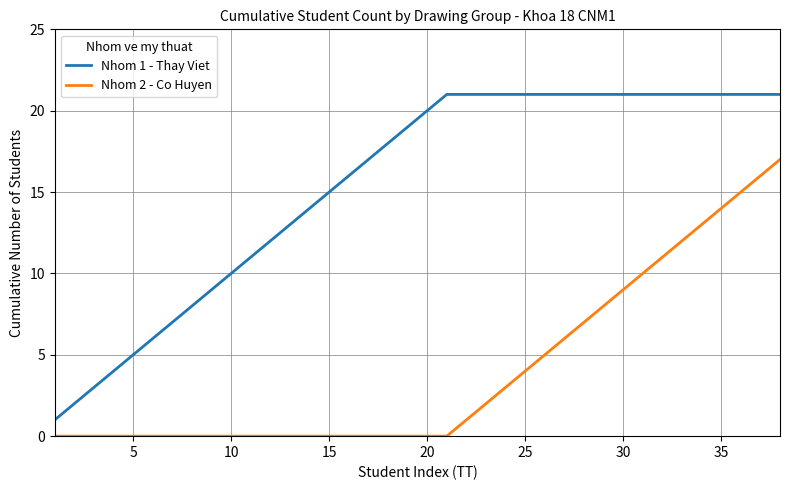

Does the chart display data point markers on the line(s)?

No